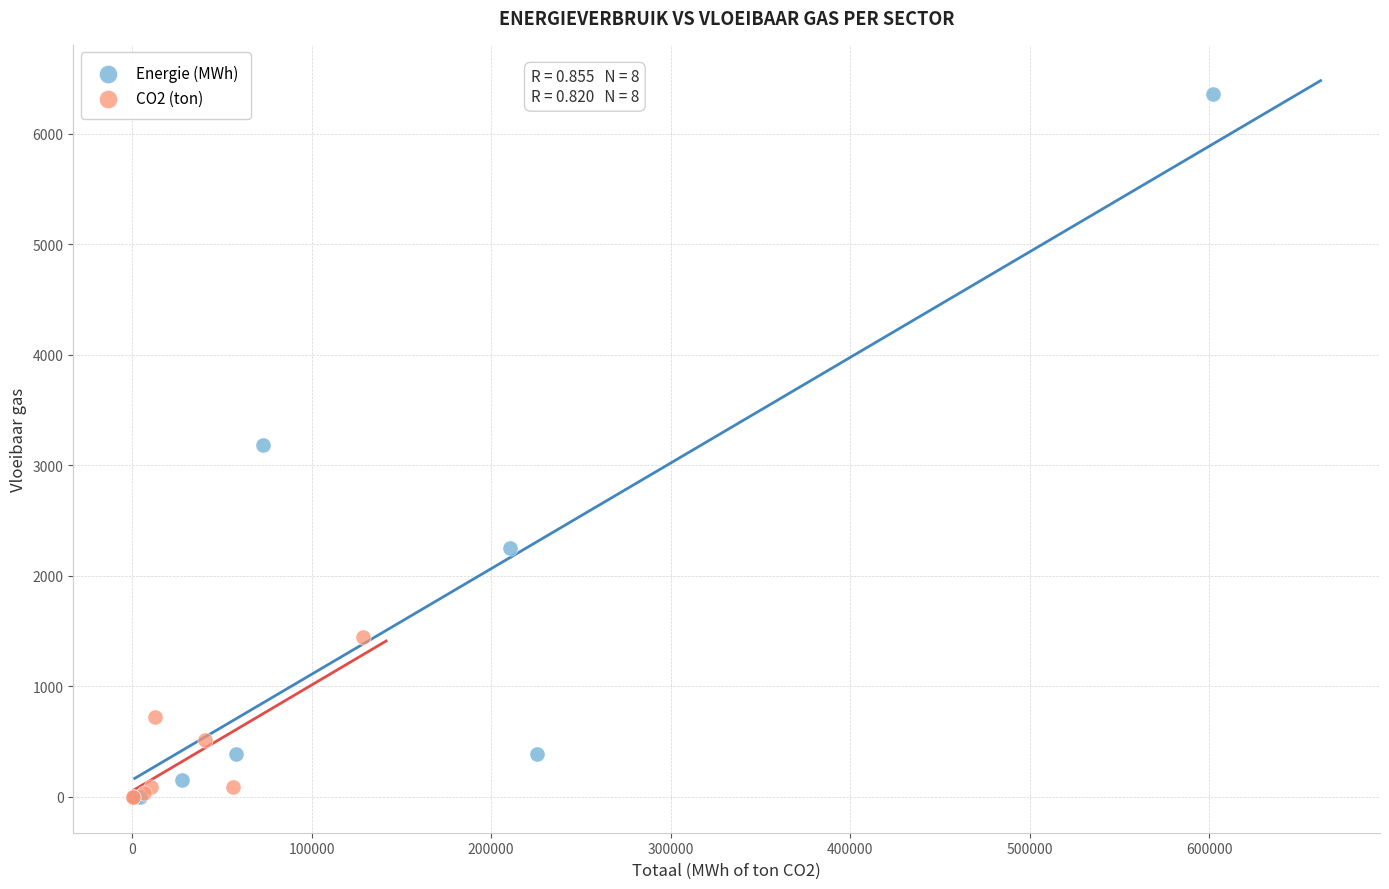

Which series has the widest spread of Y values?

Energie (MWh)